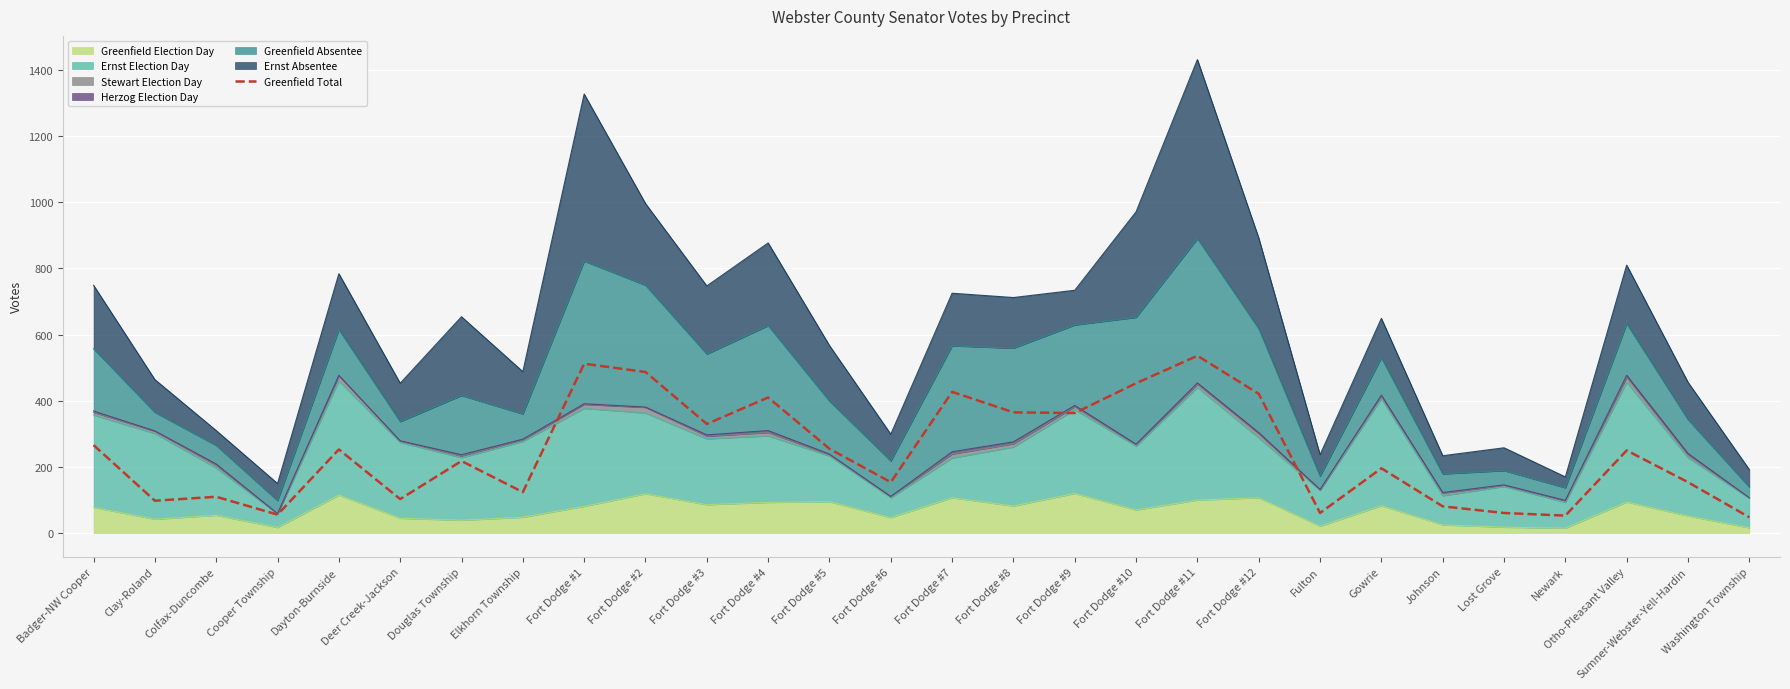

What is the average value?

244